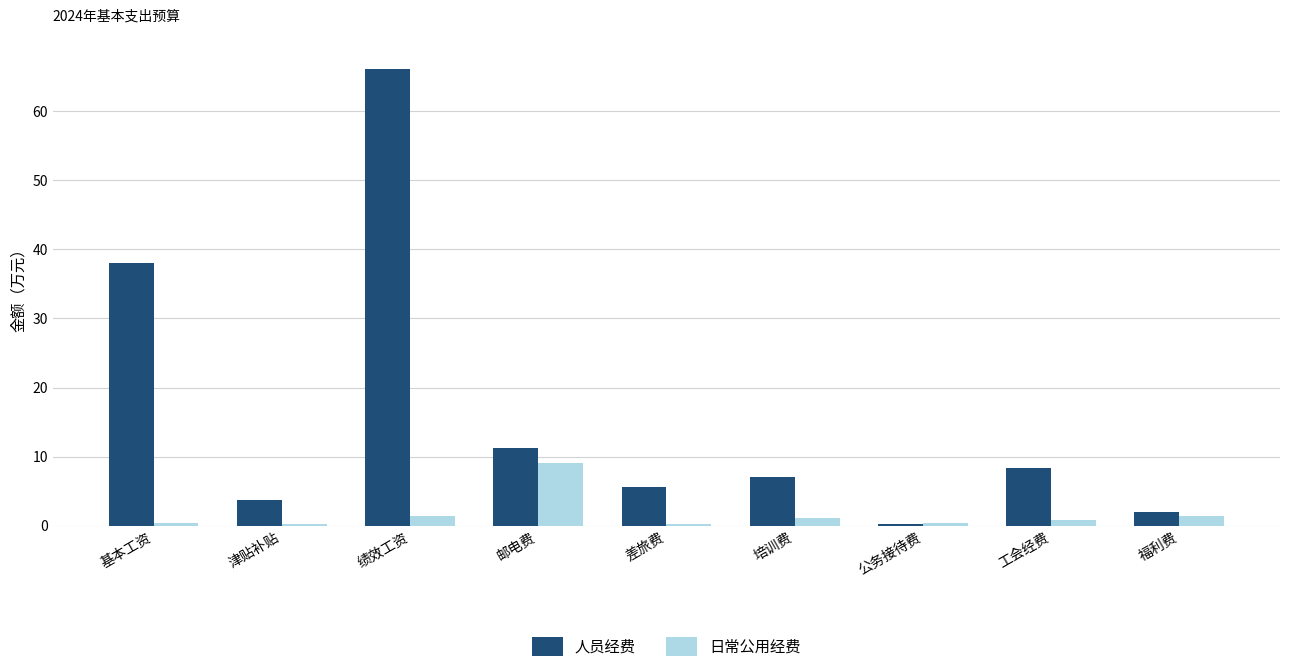

Which category has the highest value in the 人员经费 series?

绩效工资